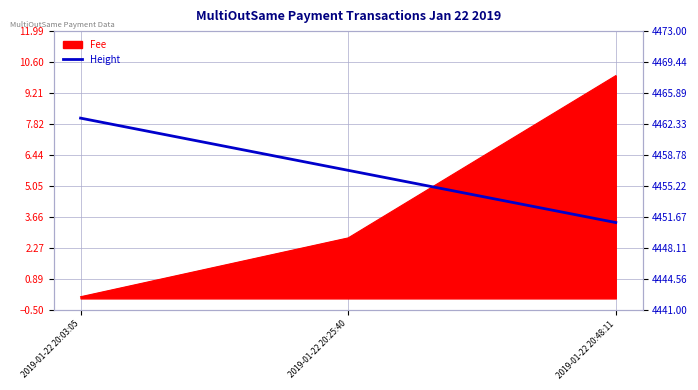

What is the label of the 1st point from the right?

2019-01-22 20:48:11